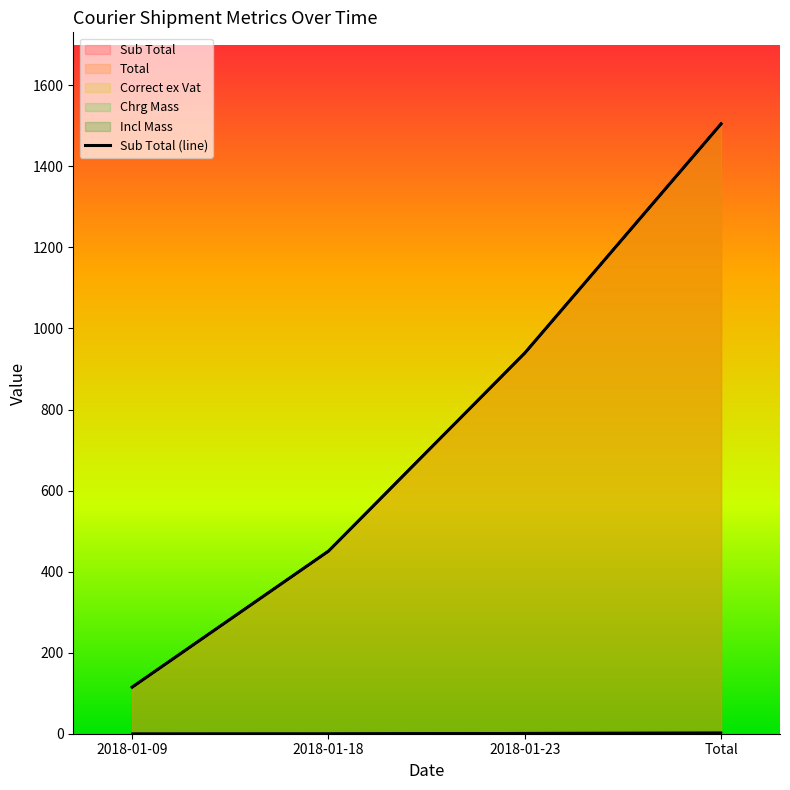

Is it true that the value at 2018-01-23 is 939.4?

True